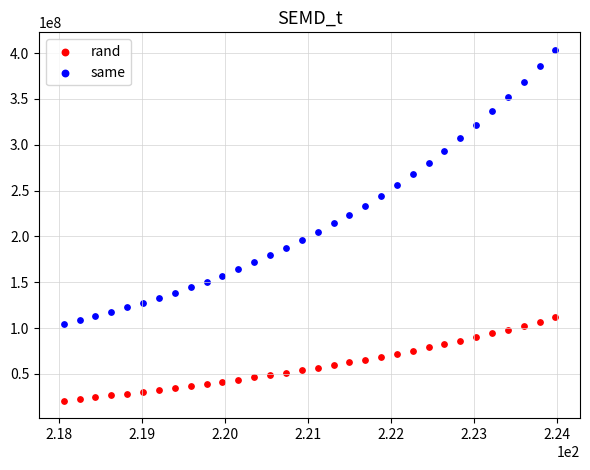

Across all data points, what is the range of Y values (max minus min)?

382574174.6